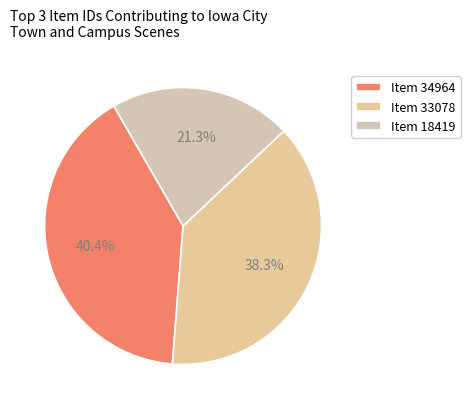

What is the smallest slice in the pie chart?

Item 18419